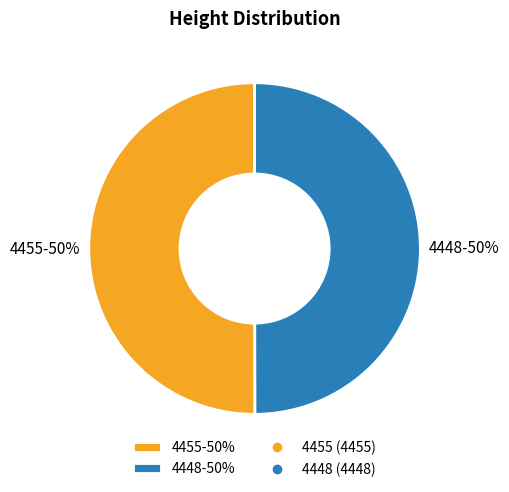

To the nearest percent, what percentage of the pie is 4455-50%?

50%